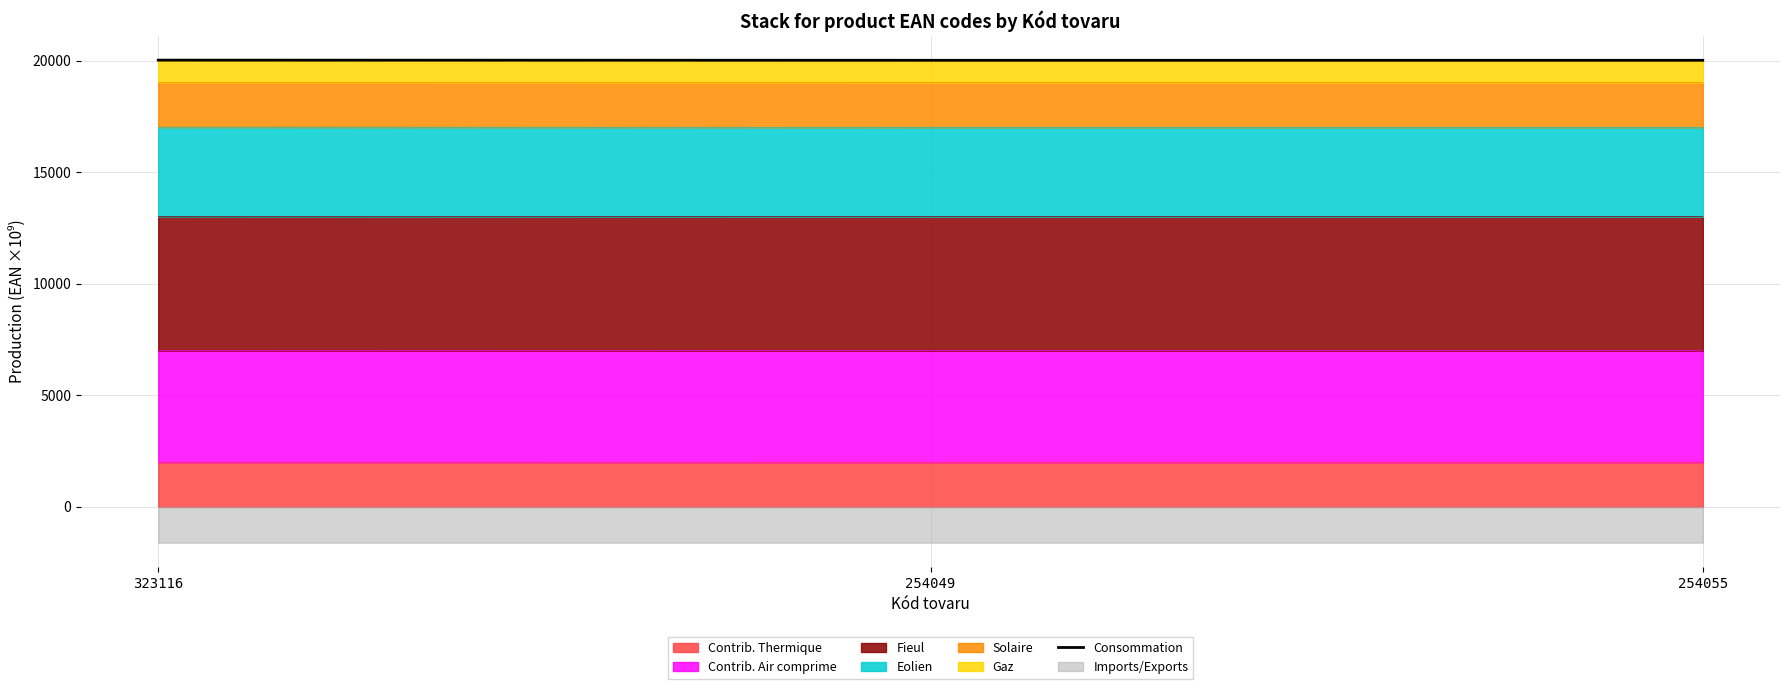

Reading right to left, what are all the values shown in this chart?

254055=20025.4	254049=20025.4	323116=20032.3